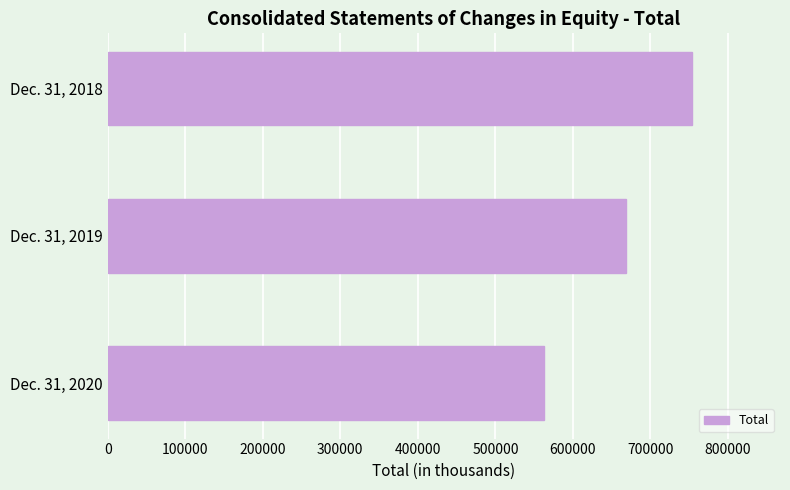

Rank the categories by value from highest to lowest.

Dec. 31, 2018, Dec. 31, 2019, Dec. 31, 2020